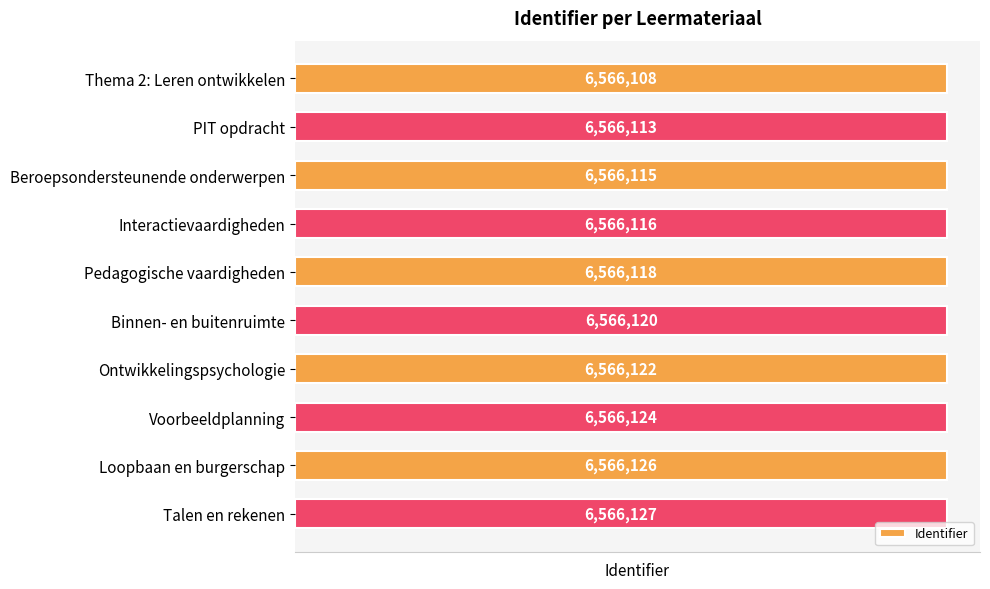

The chart shows a value of 11467189 at Interactievaardigheden. True or false?

False